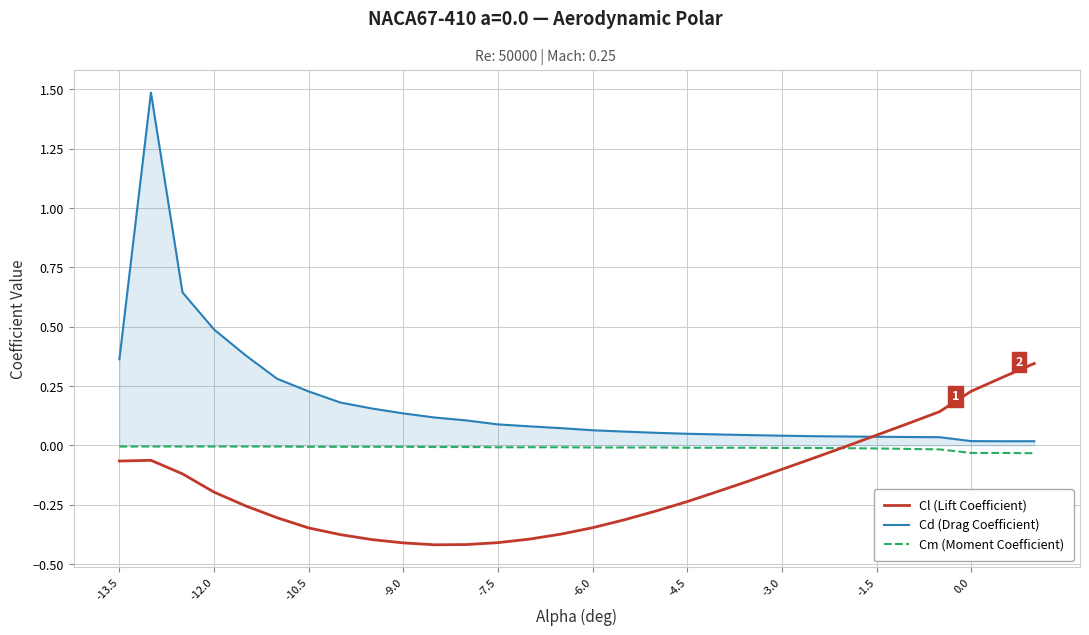

What is the sum of all Cd (Drag Coefficient) values?

5.4